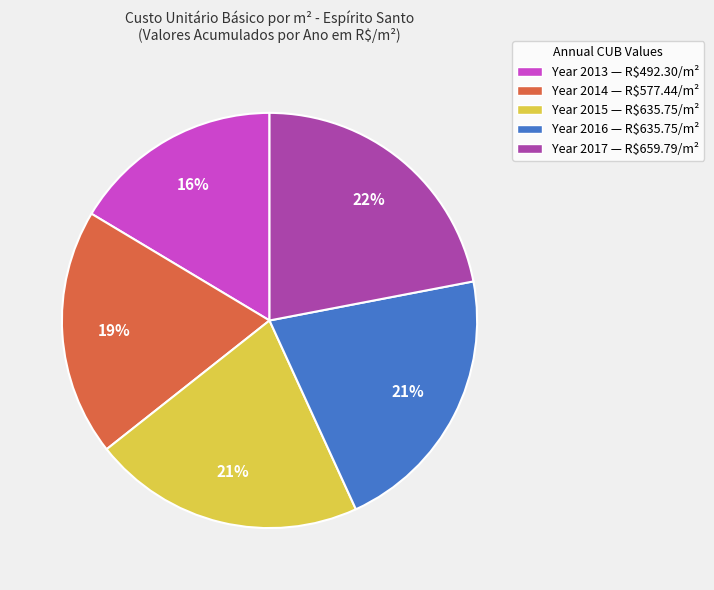

True or false: Year 2014 — R$577.44/m² accounts for 19% of the total.

True